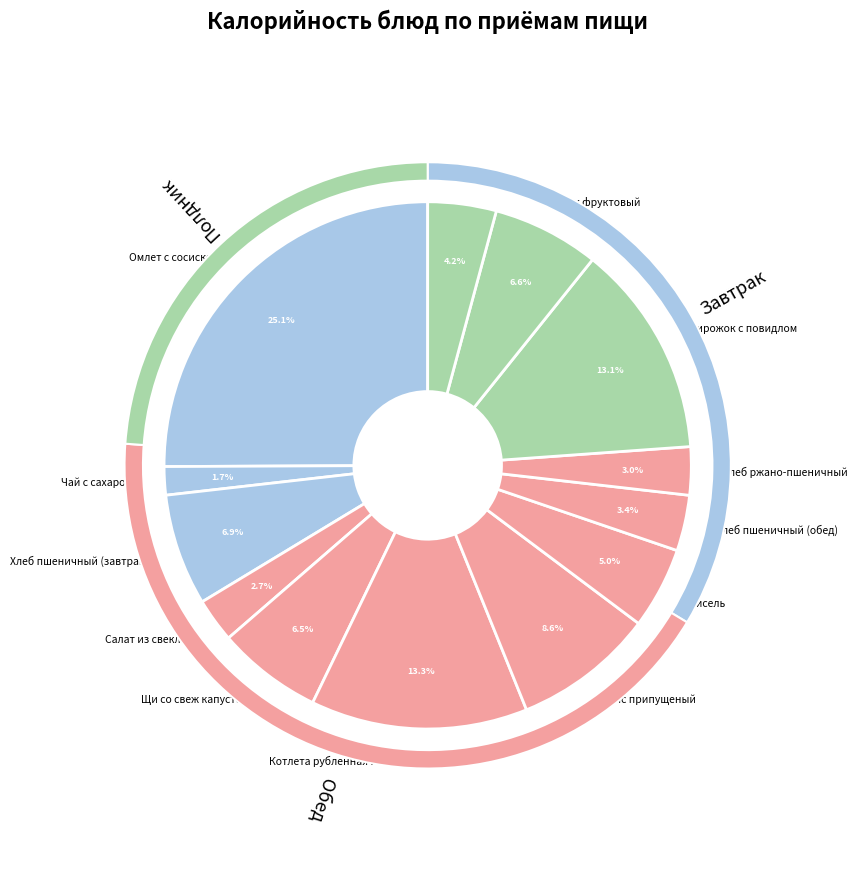

Rank the categories by value from highest to lowest.

Омлет с сосиской, Котлета рубленная из птицы, Пирожок с повидлом, Рис припущеный, Хлеб пшеничный (завтрак), Сок фруктовый, Щи со свеж капустой, Кисель, Груша, Хлеб пшеничный (обед), Хлеб ржано-пшеничный, Салат из свеклы, Чай с сахаром